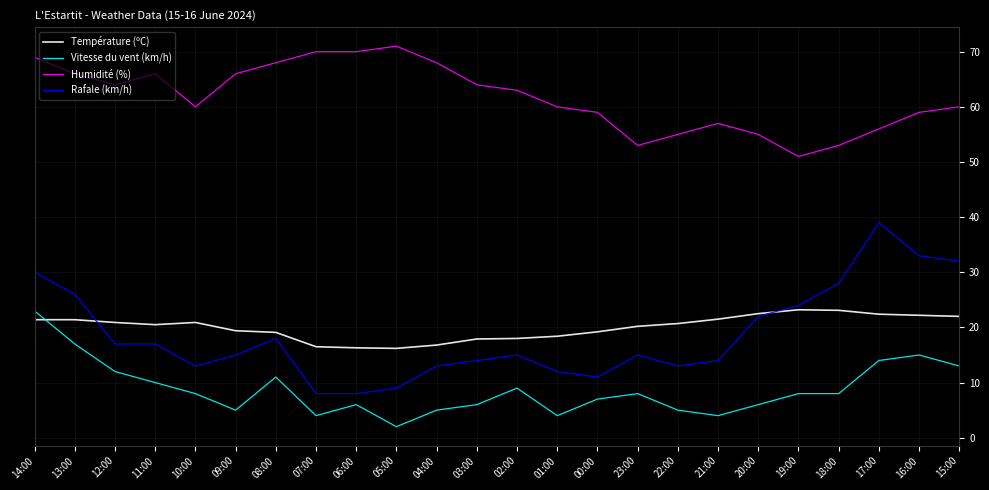

Is it true that Vitesse du vent (km/h) equals 8.4 at 04:00?

False